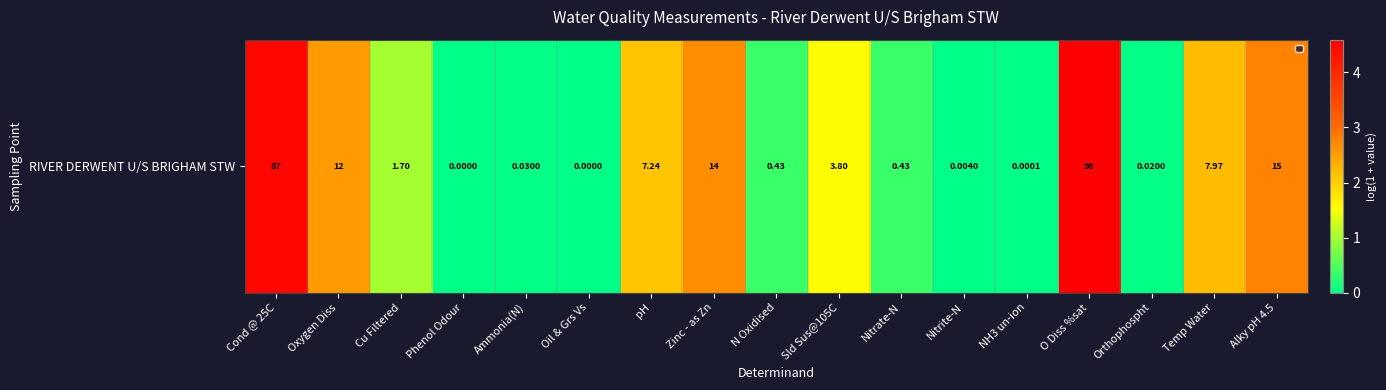

The value at Phenol Odour is 2.3. True or false?

False